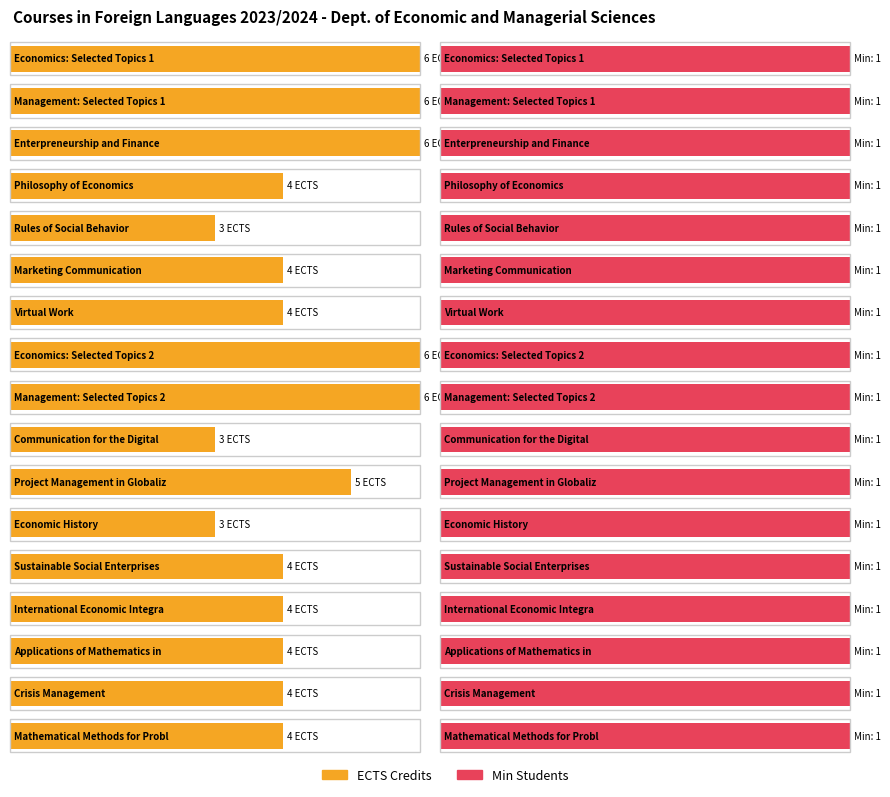

At which label is ECTS Credits closest to 4?

Philosophy of Economics